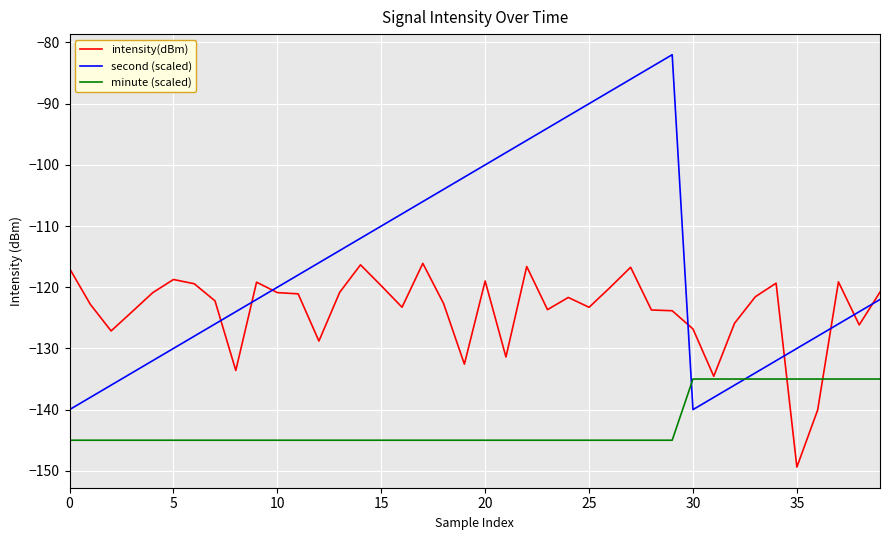

What is the highest value of the second (scaled) series?

-82.0